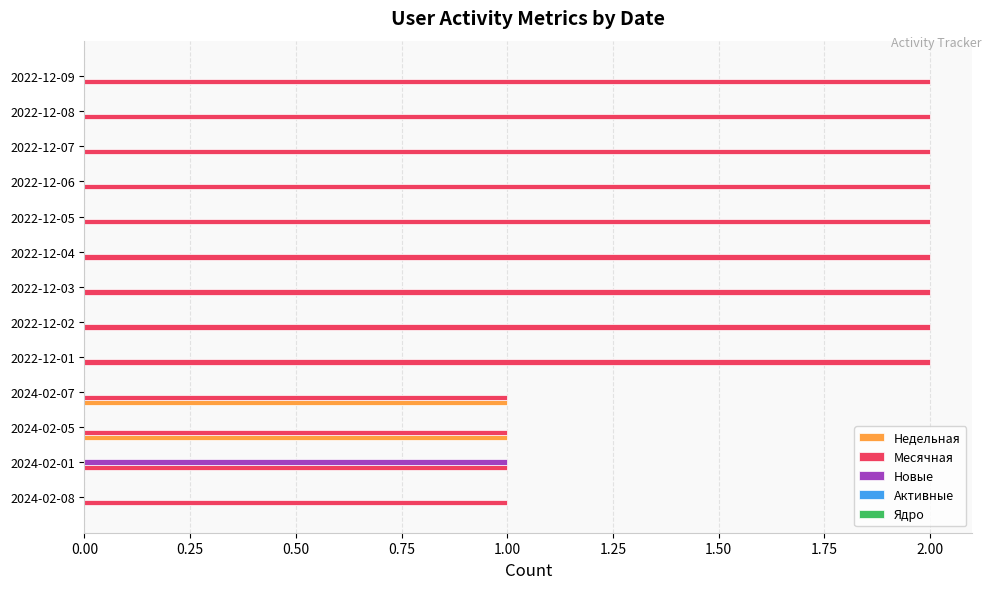

Which series has the largest total across all categories?

Месячная